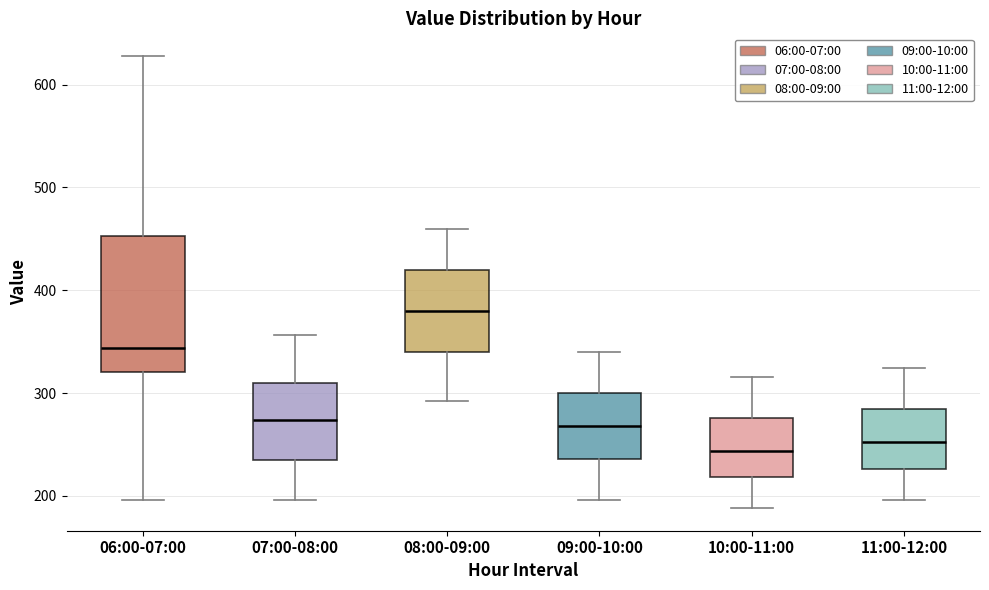

Where is the upper edge of the box for 09:00-10:00 on the y-axis? The values are not printed on the chart, so give them approximately, as read against the axis.

300